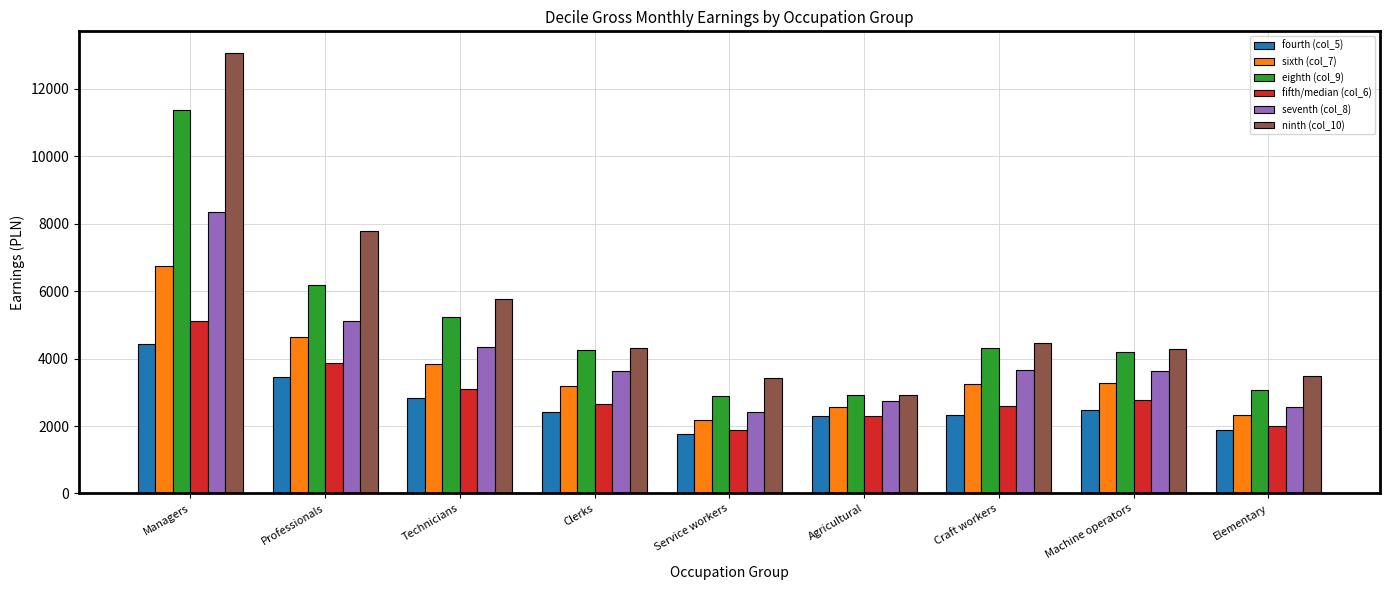

What is the label of the 2nd bar from the left?

Professionals